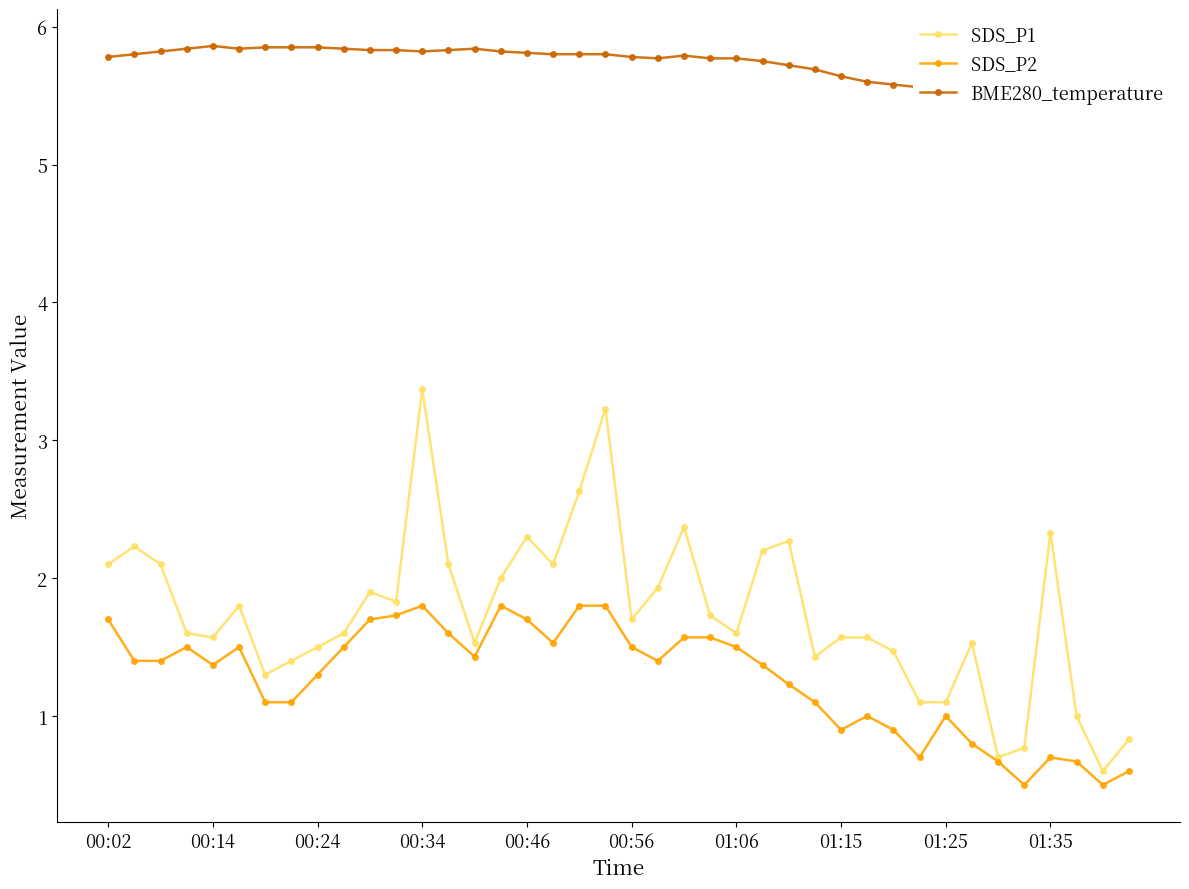

How many BME280_temperature values are between 5 and 6?

40